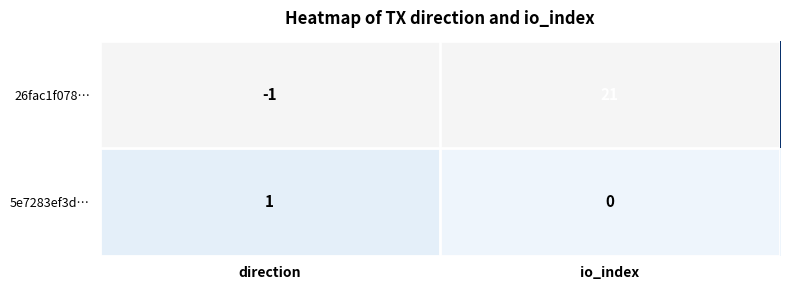

What is the total value across all series at io_index?

21